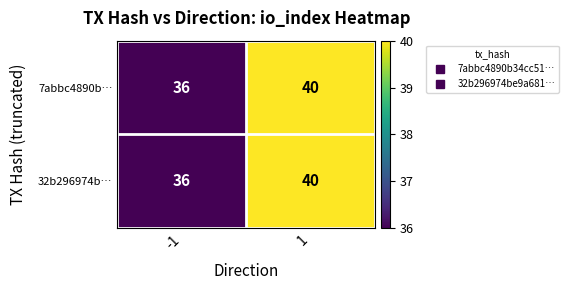

Which category has the lowest value across all series?

-1